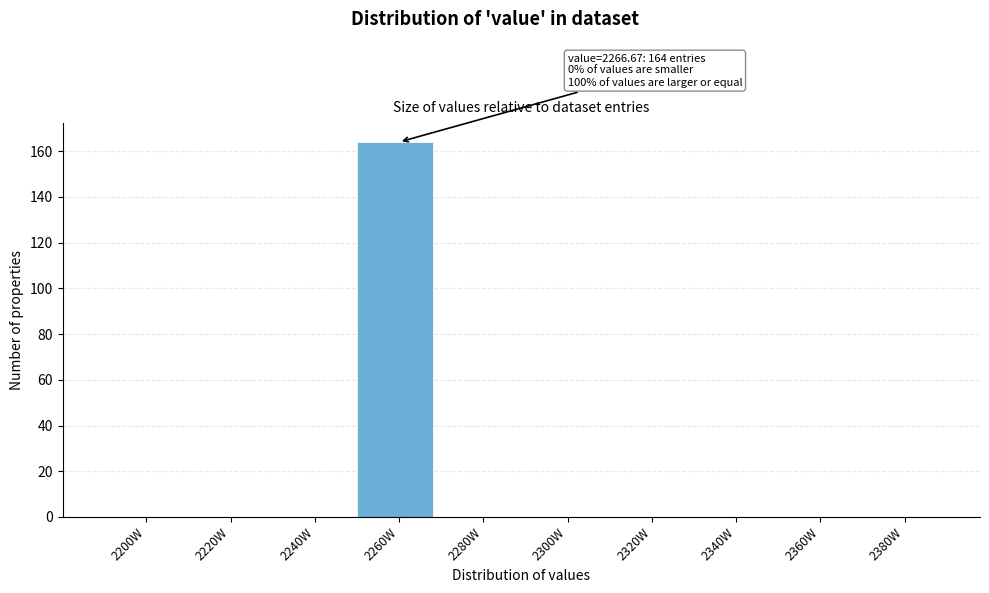

Reading left to right, what are all the values shown in this chart?

2200W=0	2220W=0	2240W=0	2260W=164	2280W=0	2300W=0	2320W=0	2340W=0	2360W=0	2380W=0